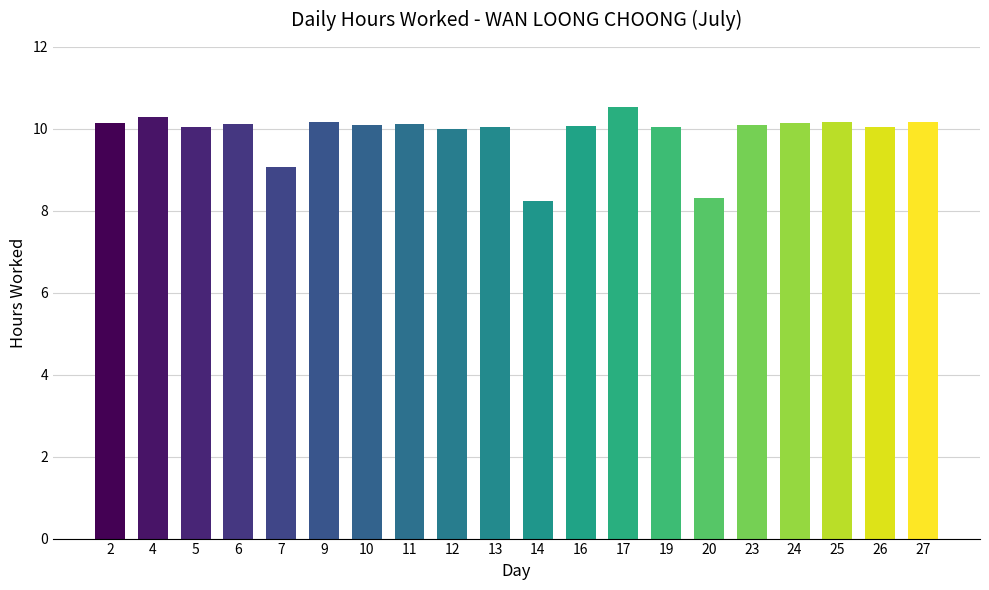

What is the greatest value displayed?

10.5